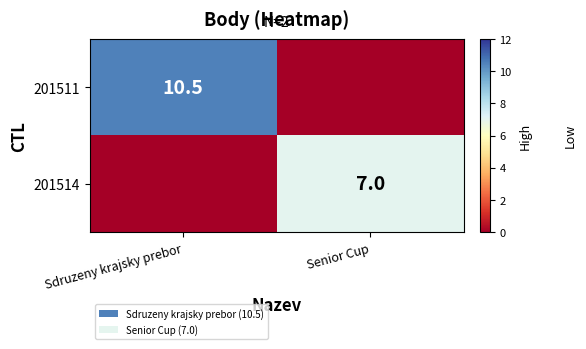

The 201514 series shows 7.0 at Senior Cup. True or false?

True